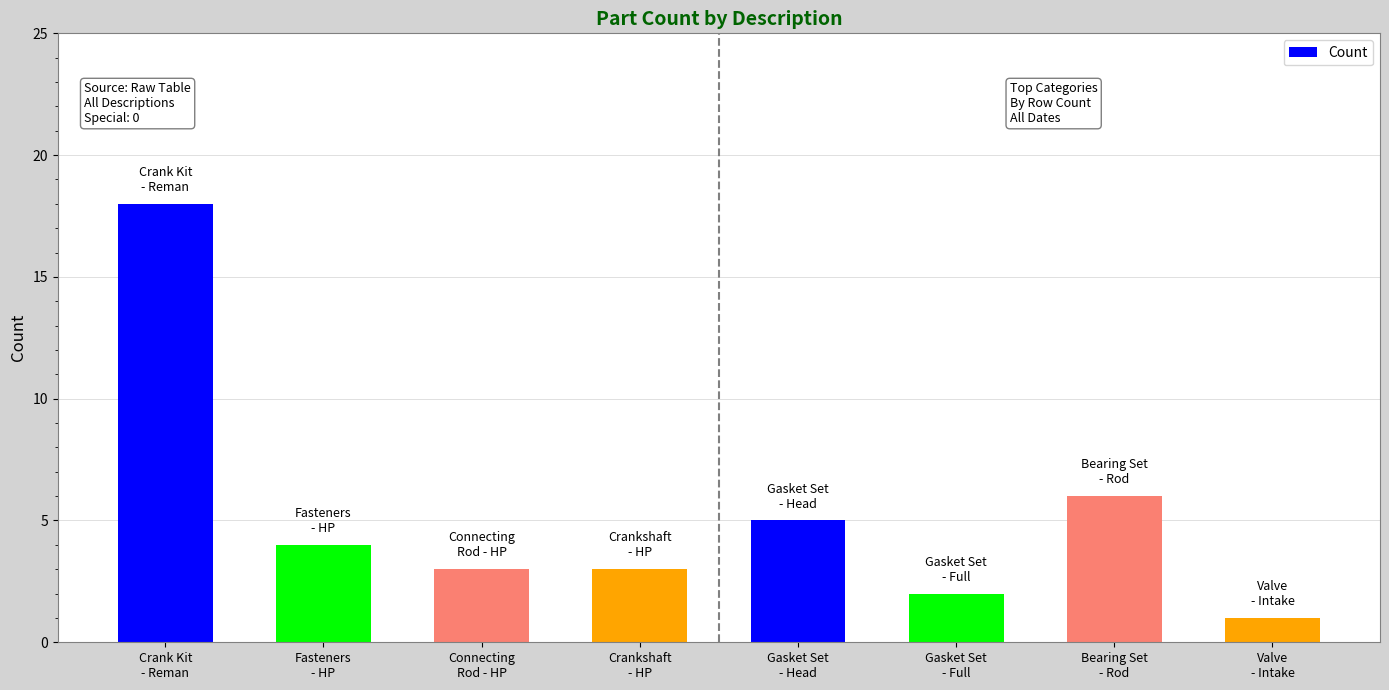

Which has a higher value, Valve
- Intake or Fasteners
- HP?

Fasteners
- HP